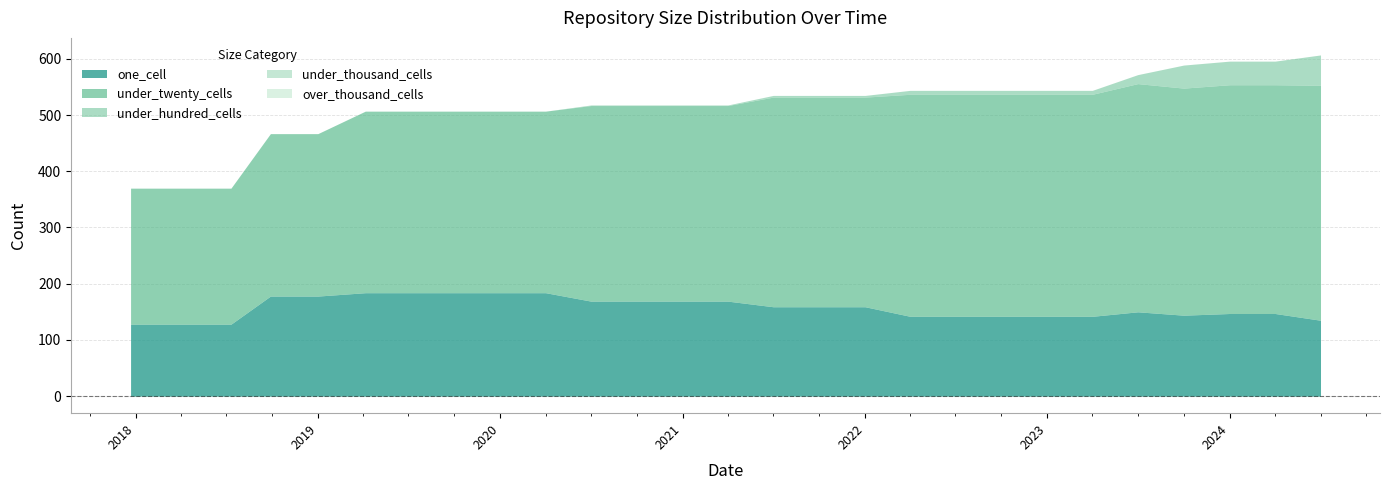

How many interior local peaks does the one_cell series have?

1